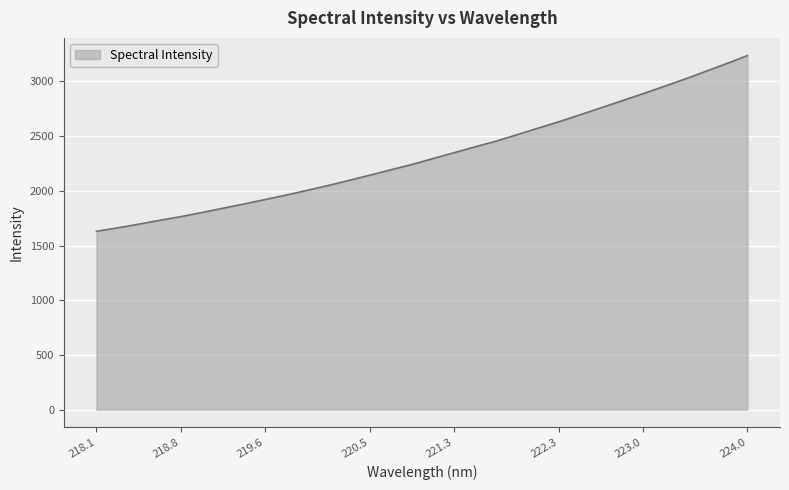

What is the difference between the maximum and minimum values?

1606.6